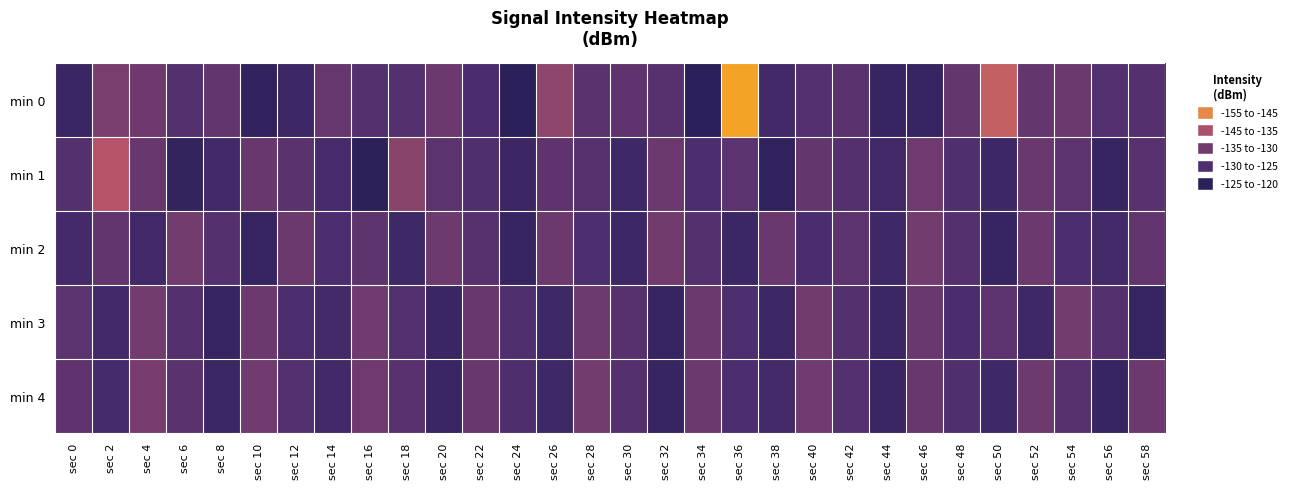

Reading right to left, transcribe all the data shown in this chart.

min 0: sec 58=-128.5	sec 56=-128.1	sec 54=-131.8	sec 52=-130.6	sec 50=-143.2	sec 48=-130.8	sec 46=-124.3	sec 44=-124.2	sec 42=-129.0	sec 40=-128.1	sec 38=-125.7	sec 36=-154.5	sec 34=-122.6	sec 32=-128.8	sec 30=-130.1	sec 28=-129.2	sec 26=-136.3	sec 24=-122.6	sec 22=-127.2	sec 20=-132.0	sec 18=-128.2	sec 16=-128.3	sec 14=-131.0	sec 12=-125.2	sec 10=-123.3	sec 8=-130.5	sec 6=-128.3	sec 4=-132.2	sec 2=-133.7	sec 0=-124.5
min 1: sec 58=-128.9	sec 56=-124.3	sec 54=-129.7	sec 52=-131.4	sec 50=-125.1	sec 48=-127.9	sec 46=-132.3	sec 44=-125.7	sec 42=-128.4	sec 40=-130.8	sec 38=-123.2	sec 36=-129.6	sec 34=-127.3	sec 32=-131.9	sec 30=-125.4	sec 28=-128.7	sec 26=-130.1	sec 24=-125.0	sec 22=-127.8	sec 20=-129.4	sec 18=-135.8	sec 16=-122.7	sec 14=-126.6	sec 12=-129.1	sec 10=-131.2	sec 8=-125.8	sec 6=-123.8	sec 4=-131.3	sec 2=-141.2	sec 0=-128.3
min 2: sec 58=-130.4	sec 56=-125.9	sec 54=-127.3	sec 52=-131.7	sec 50=-124.1	sec 48=-128.4	sec 46=-132.9	sec 44=-125.3	sec 42=-129.7	sec 40=-127.1	sec 38=-131.4	sec 36=-124.9	sec 34=-128.3	sec 32=-132.7	sec 30=-125.1	sec 28=-127.4	sec 26=-131.9	sec 24=-124.3	sec 22=-128.7	sec 20=-132.1	sec 18=-125.4	sec 16=-129.9	sec 14=-127.3	sec 12=-131.7	sec 10=-124.1	sec 8=-128.4	sec 6=-132.9	sec 4=-125.7	sec 2=-130.3	sec 0=-126.1
min 3: sec 58=-124.1	sec 56=-128.4	sec 54=-132.9	sec 52=-125.3	sec 50=-129.7	sec 48=-127.1	sec 46=-131.4	sec 44=-124.9	sec 42=-128.3	sec 40=-132.7	sec 38=-125.1	sec 36=-127.4	sec 34=-131.9	sec 32=-124.3	sec 30=-128.7	sec 28=-132.1	sec 26=-125.4	sec 24=-127.9	sec 22=-131.3	sec 20=-124.7	sec 18=-128.1	sec 16=-132.4	sec 14=-125.9	sec 12=-127.3	sec 10=-131.7	sec 8=-124.1	sec 6=-128.4	sec 4=-132.9	sec 2=-125.7	sec 0=-129.3
min 4: sec 58=-131.9	sec 56=-124.3	sec 54=-128.7	sec 52=-132.1	sec 50=-125.4	sec 48=-127.9	sec 46=-131.3	sec 44=-124.7	sec 42=-128.1	sec 40=-132.4	sec 38=-125.9	sec 36=-127.3	sec 34=-131.7	sec 32=-124.1	sec 30=-128.4	sec 28=-132.9	sec 26=-125.3	sec 24=-127.7	sec 22=-131.1	sec 20=-124.4	sec 18=-128.9	sec 16=-132.3	sec 14=-125.7	sec 12=-128.1	sec 10=-132.4	sec 8=-124.9	sec 6=-129.2	sec 4=-133.6	sec 2=-126.3	sec 0=-130.1